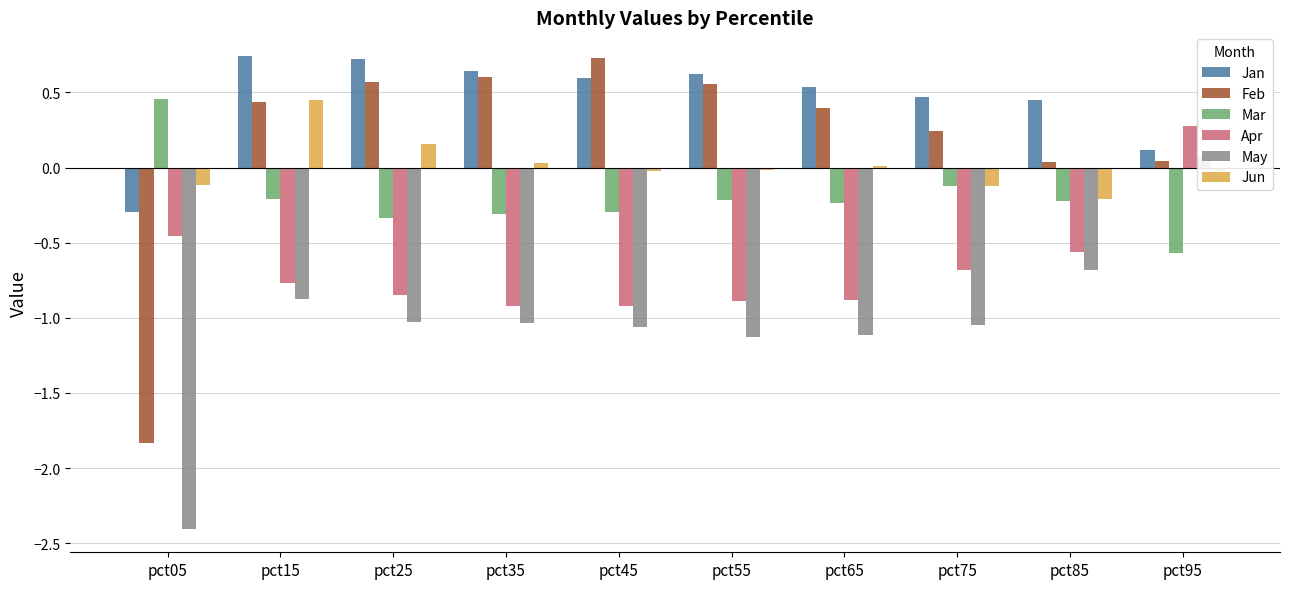

Which label corresponds to the largest value in the chart?

pct15